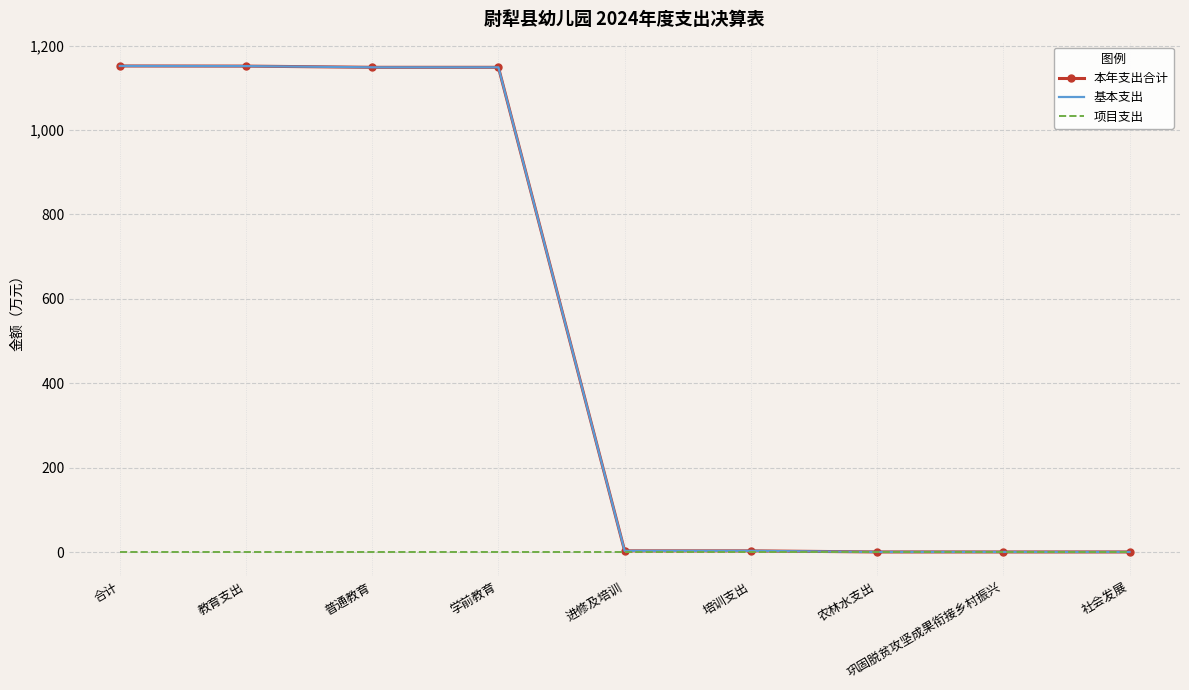

What is the label of the 3rd point from the left?

普通教育